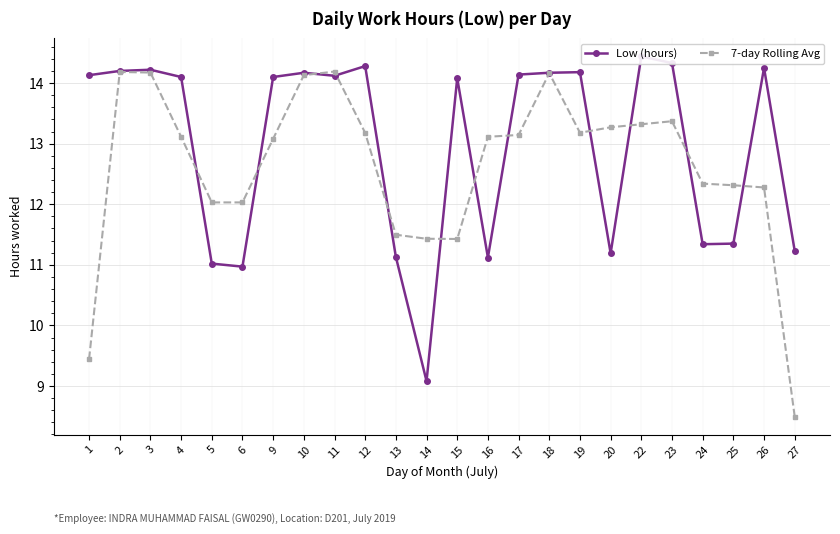

How many lines are shown in the chart?

2